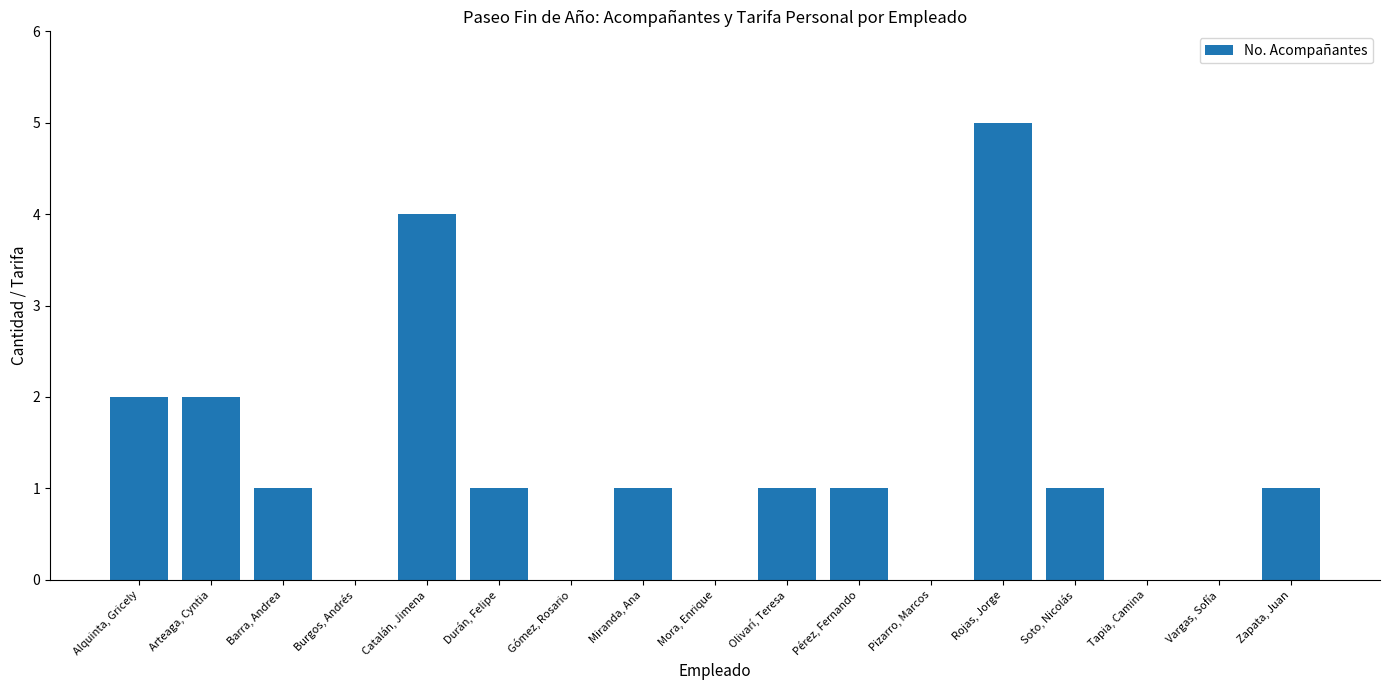

What is the sum of the values at Arteaga, Cyntia and Zapata, Juan?

3